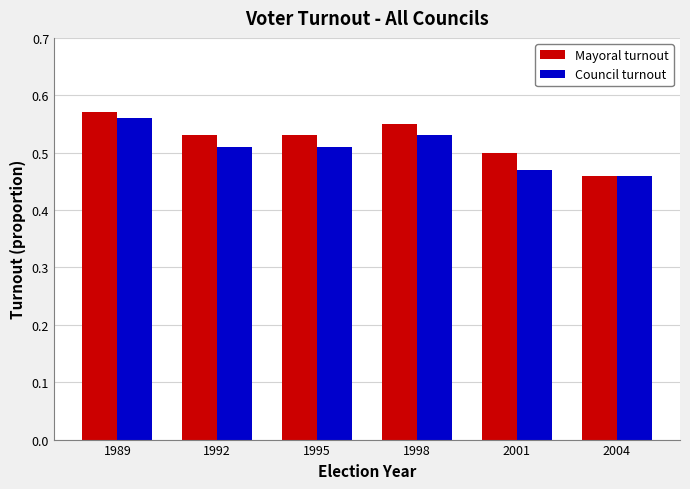

The Mayoral turnout series shows 0.4 at 1998. True or false?

False